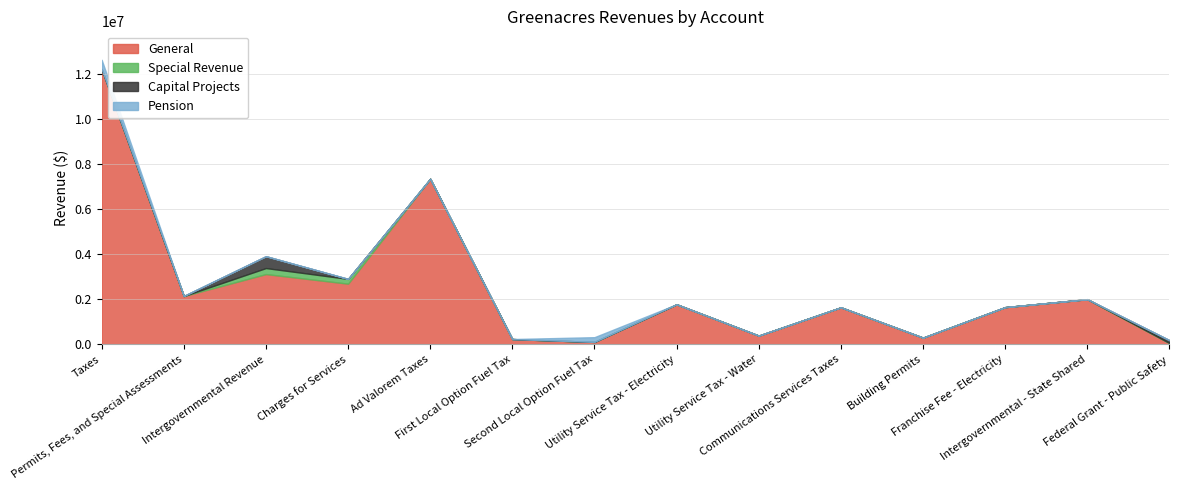

Is it true that Capital Projects equals 0 at Intergovernmental - State Shared?

True